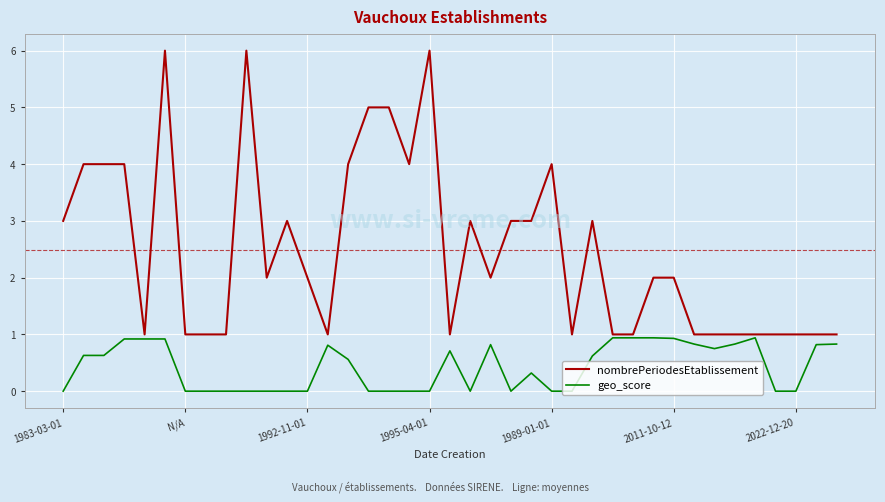

Which series has the largest total across all categories?

nombrePeriodesEtablissement